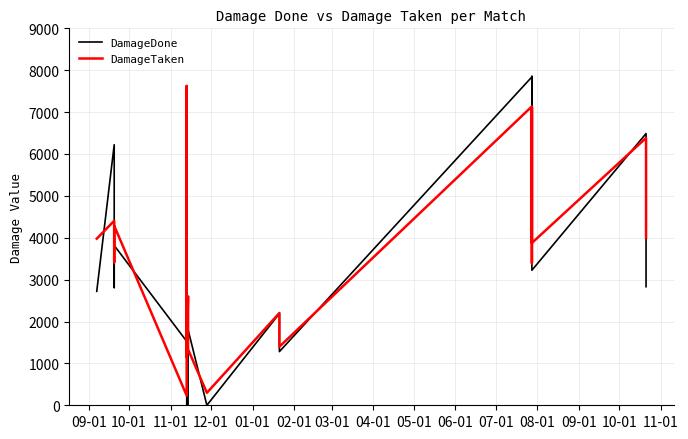

Reading left to right, extract all data points from this chart.

DamageDone: 2720	6221	2810	3816	1526	1625	0	0	1804	0	2191	1281	7840	4019	3794	7853	3224	6488	2831
DamageTaken: 3978	4405	3414	4287	229	7624	1145	2601	1334	298	2204	1398	7135	3394	3903	7109	3875	6383	4002